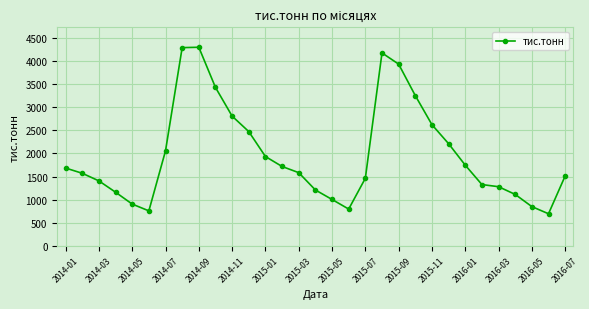

What is the difference between the maximum and minimum values?

3611.5